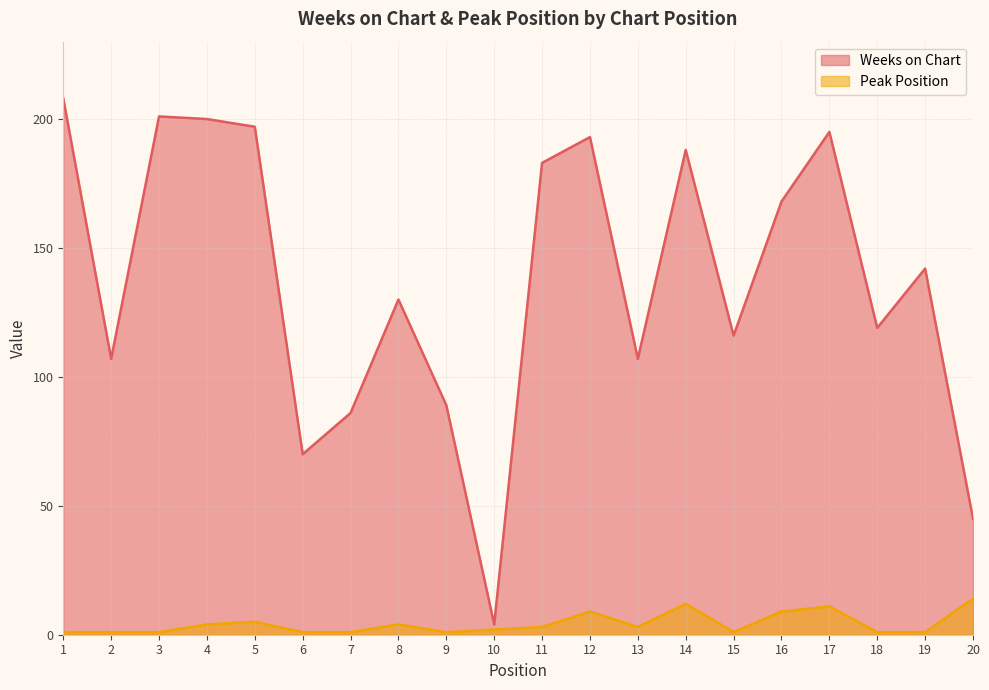

True or false: Peak Position and Weeks on Chart cross at least once.

False